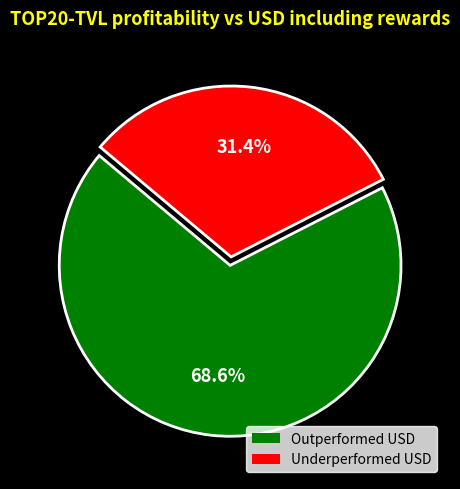

Is there any slice that represents more than half of the pie?

Yes